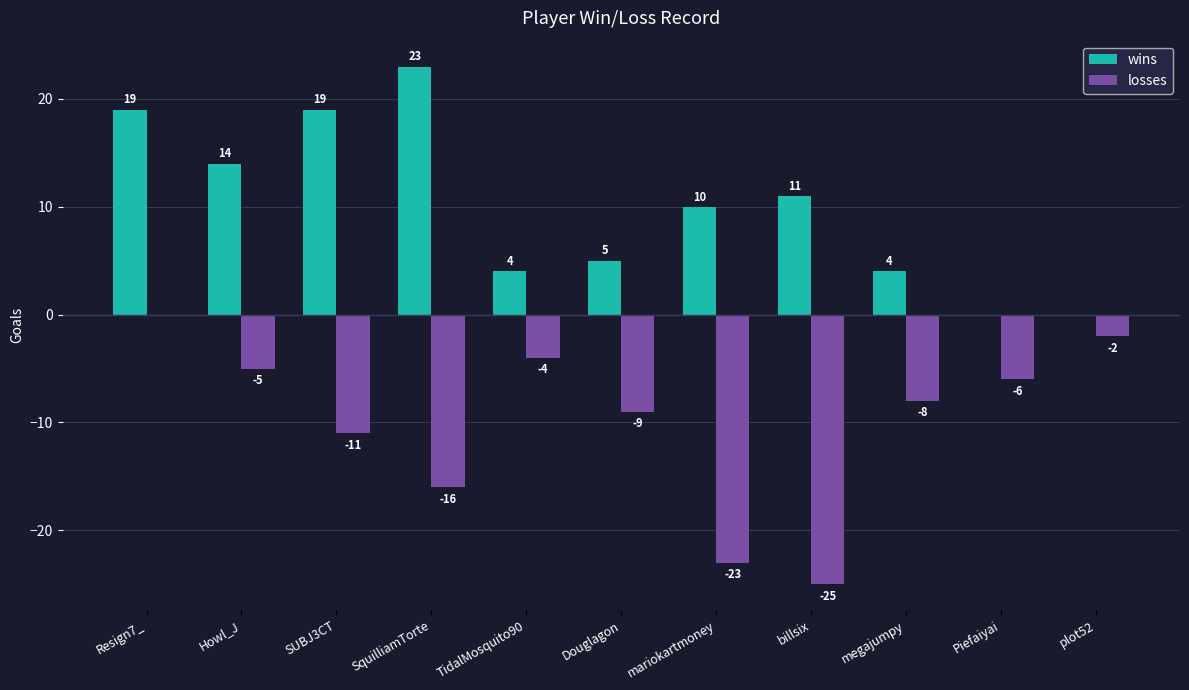

Reading left to right, what are all the values shown in this chart?

wins: 19	14	19	23	4	5	10	11	4	0	0
losses: 0	-5	-11	-16	-4	-9	-23	-25	-8	-6	-2